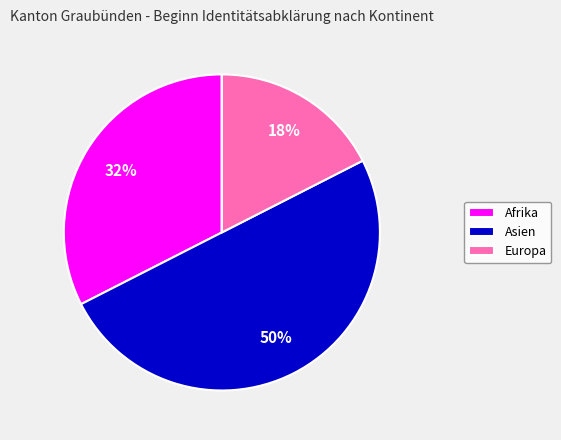

To the nearest percent, what is the average slice percentage?

20%